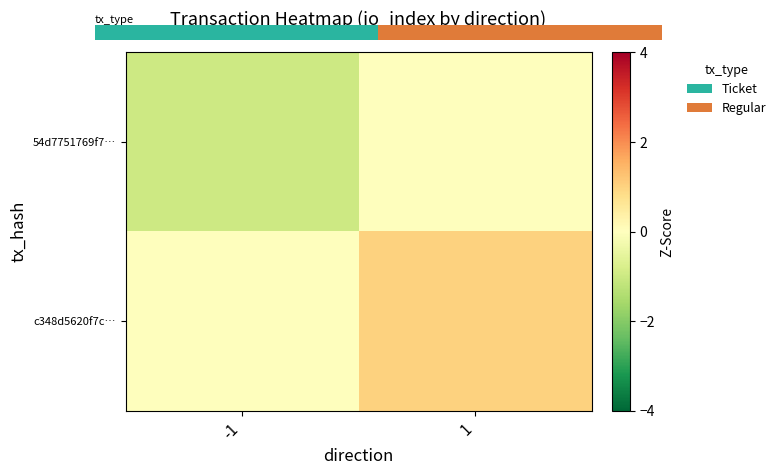

Read the 54d7751769f7… value at -1.

-1